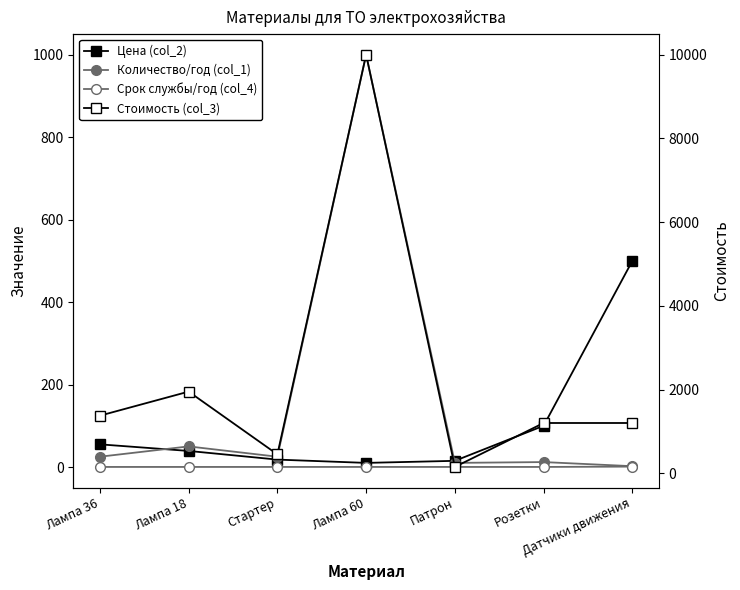

What are all the series names shown in the legend?

Цена (col_2), Количество/год (col_1), Срок службы/год (col_4), Стоимость (col_3)